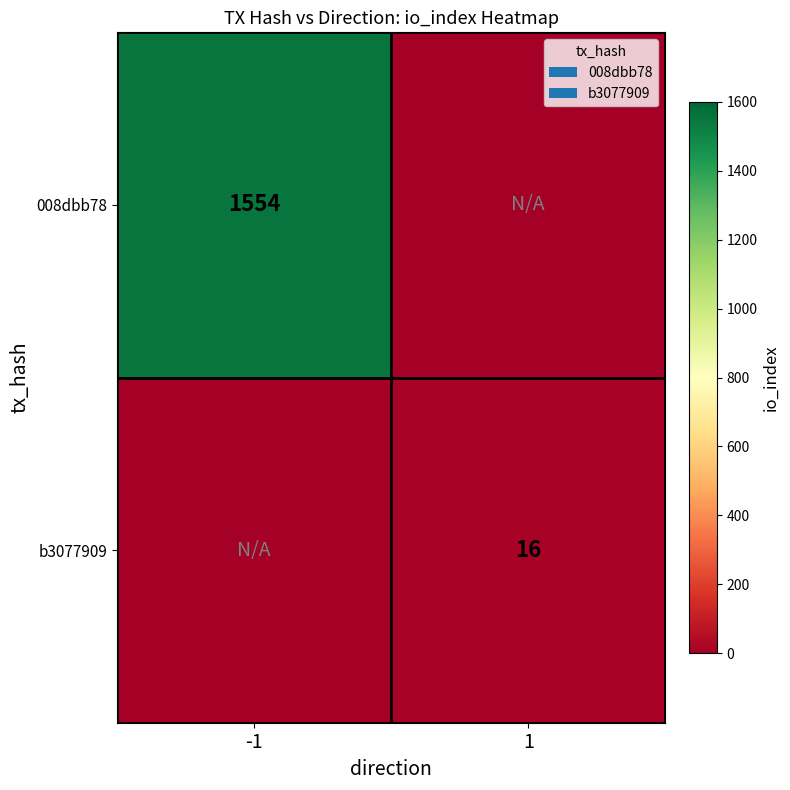

Is the value of 008dbb78 at -1 greater than the value of b3077909 at 1?

Yes